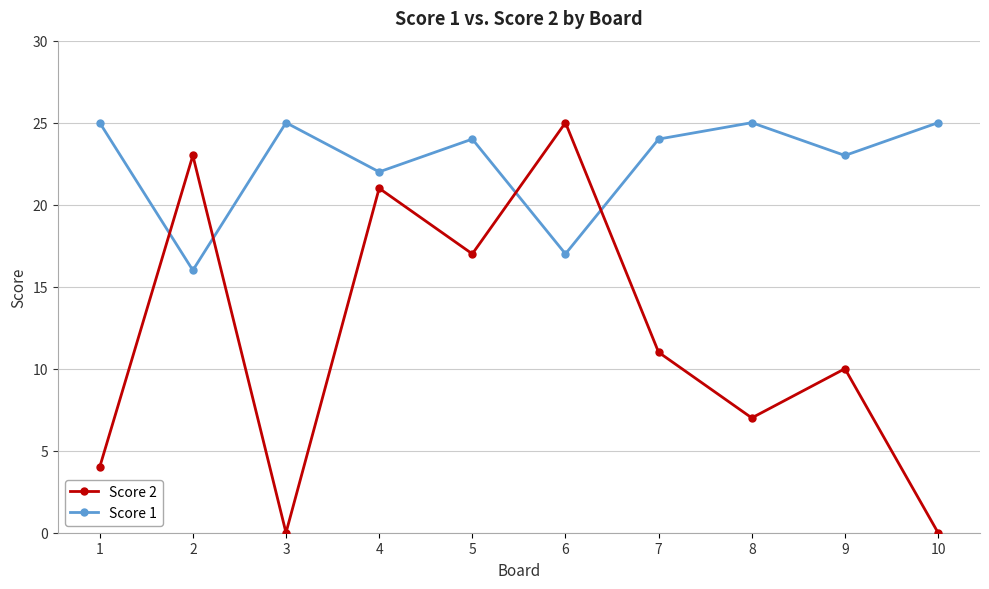

Read the Score 1 value at 4.

22